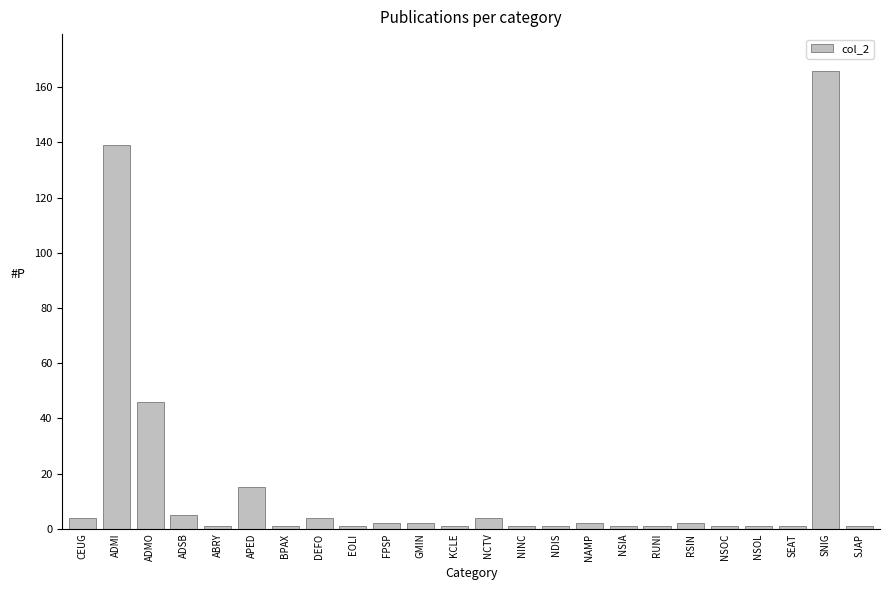

At which label does the data first exceed 2?

CEUG